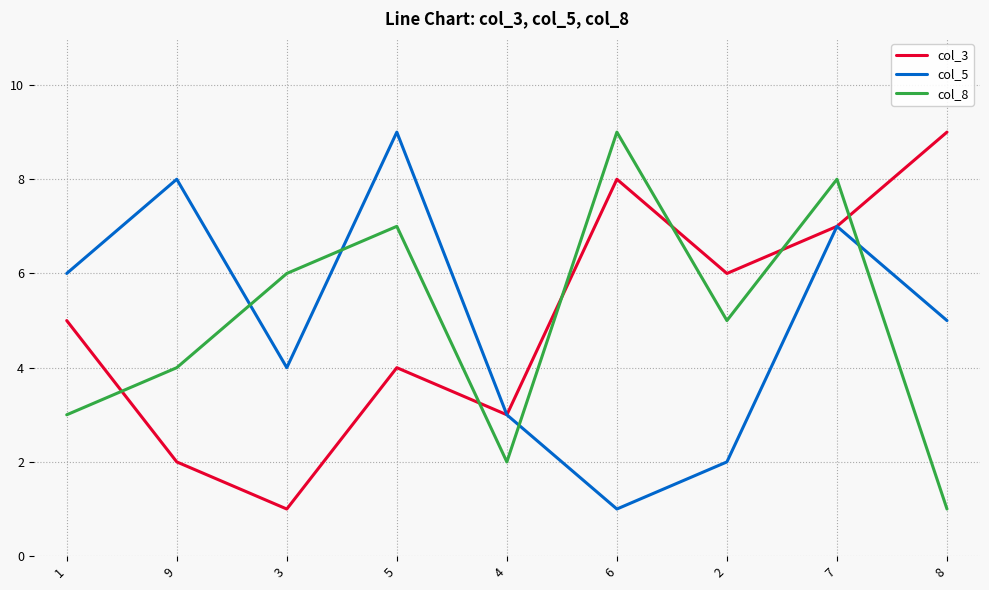

How many times do col_8 and col_5 cross each other?

4